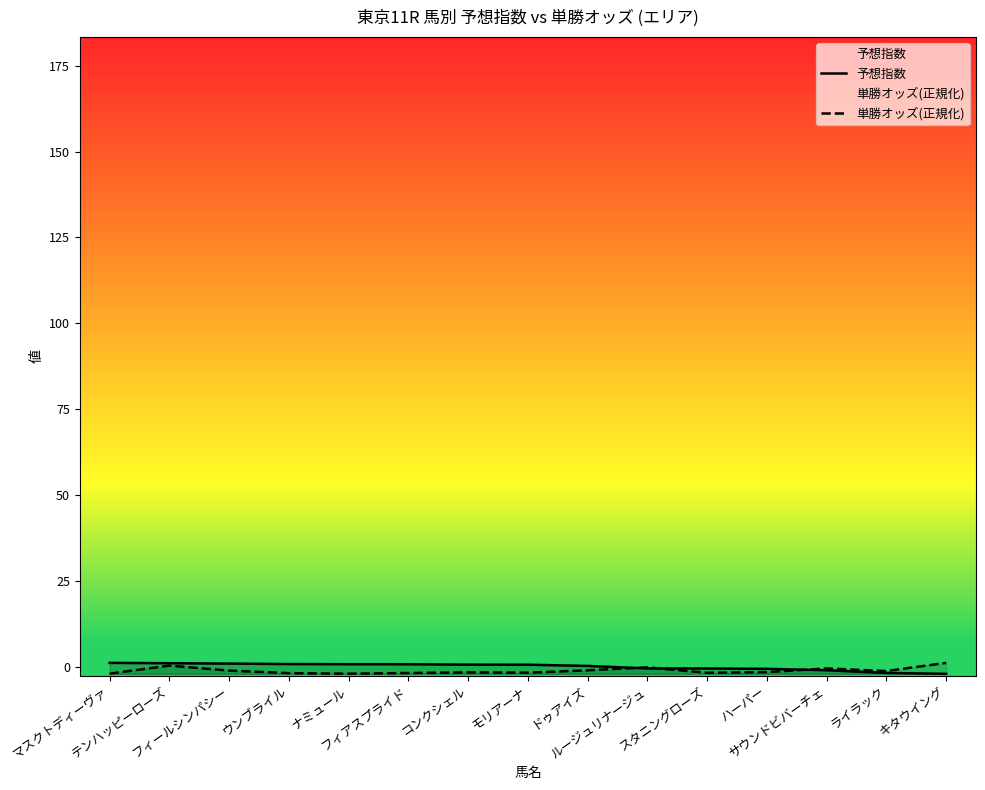

How many lines are shown in the chart?

2